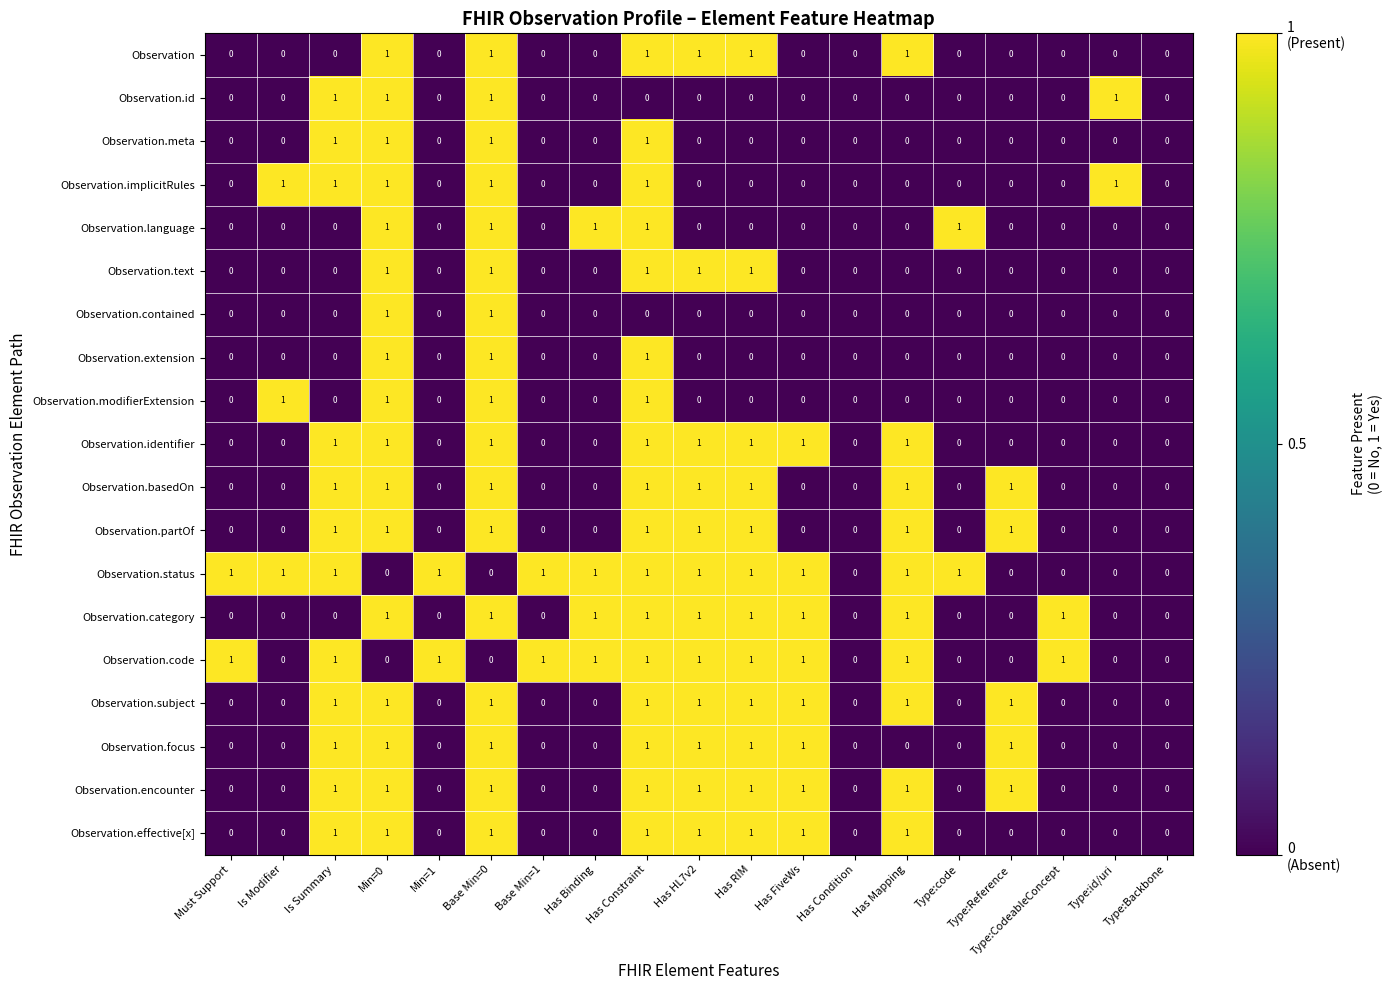

Which series has the largest total across all categories?

Observation.status